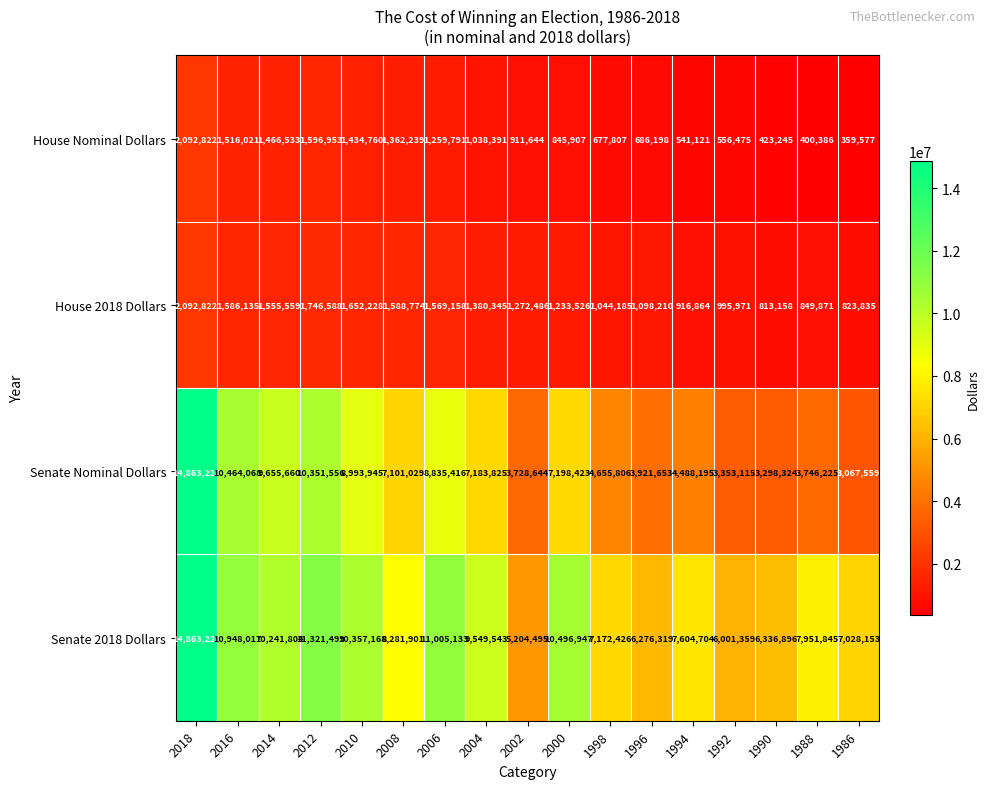

What is the sum of all House 2018 Dollars values?

22219715